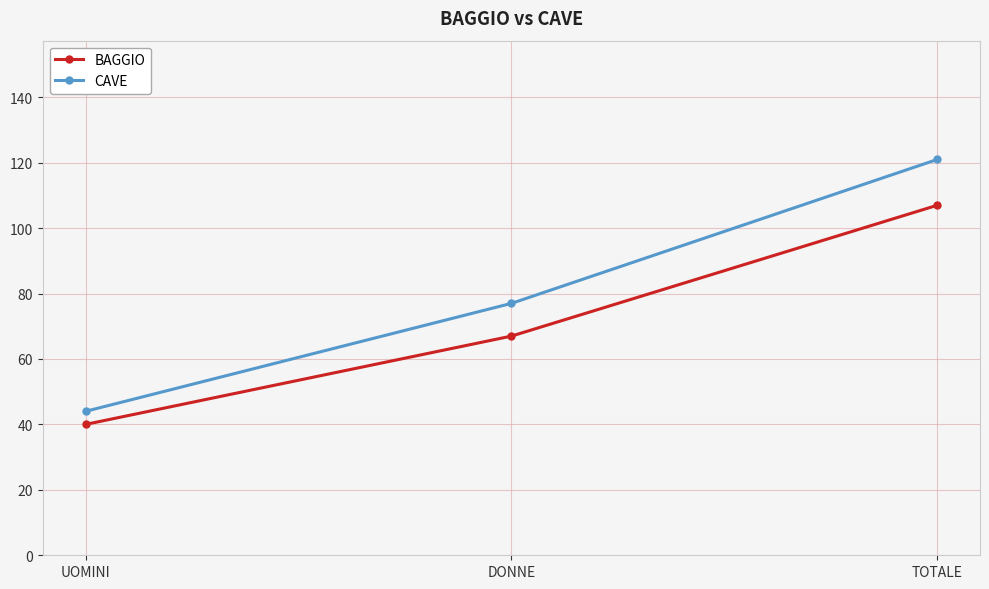

At which category does the chart reach its peak across all series?

TOTALE